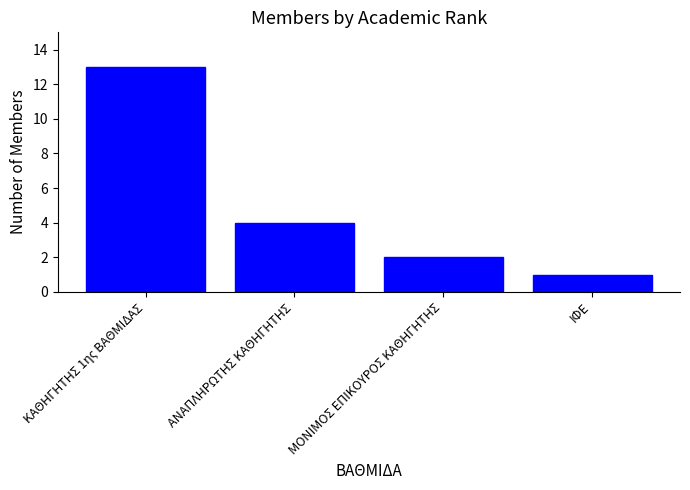

The value at ΑΝΑΠΛΗΡΩΤΗΣ ΚΑΘΗΓΗΤΗΣ is 5. True or false?

False